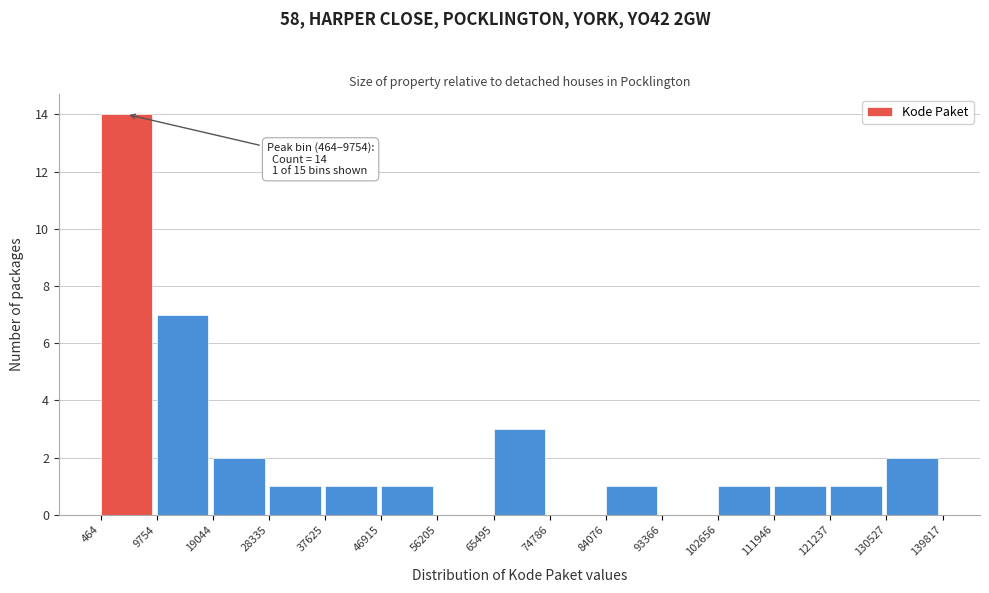

Which range on the x-axis has the tallest bar?

464 to 9754